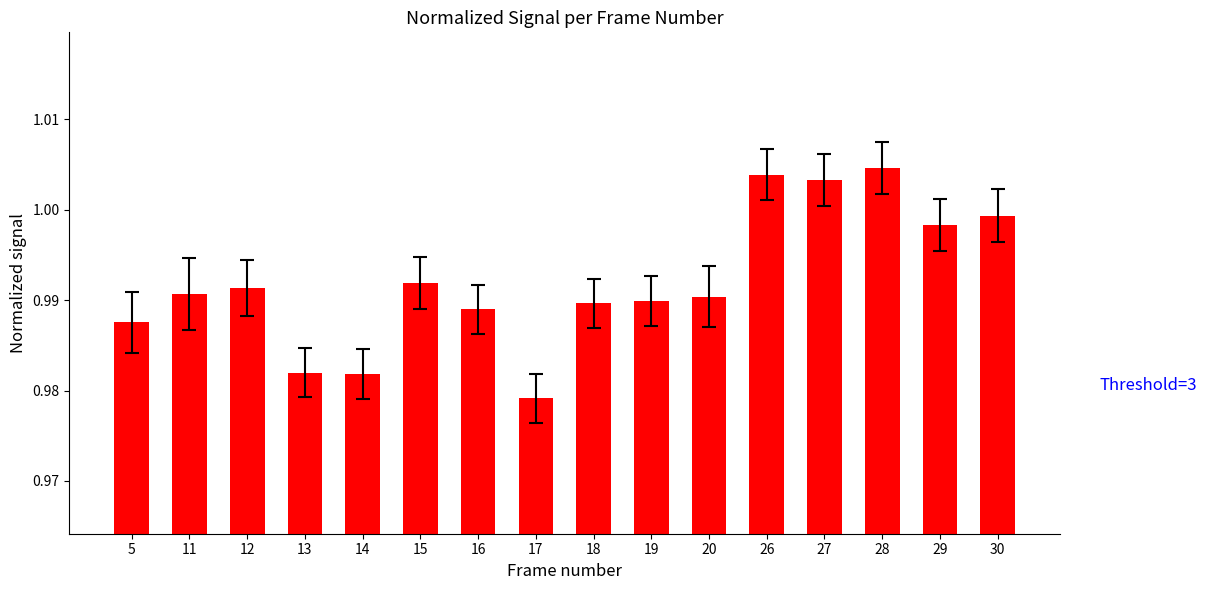

Between 15 and 30, which is larger?

30